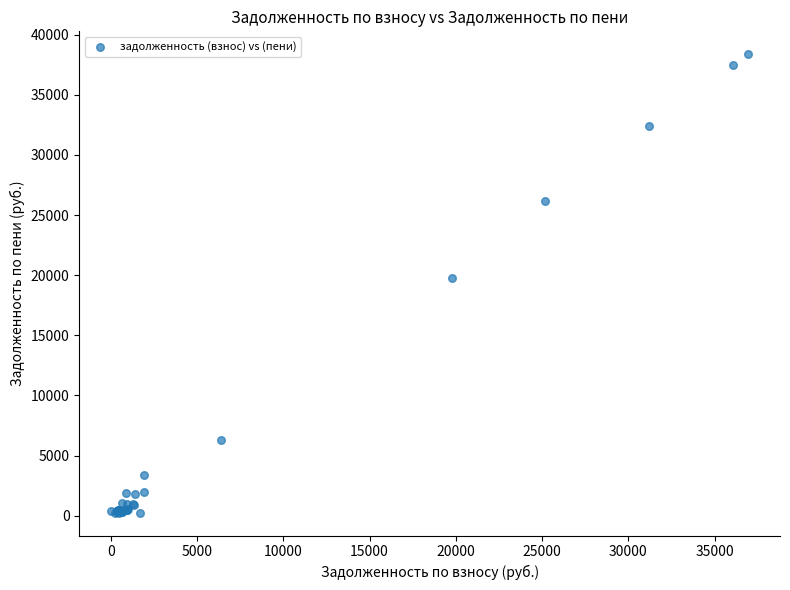

What Y value in the scatter plot is closest to 19313?

19781.4